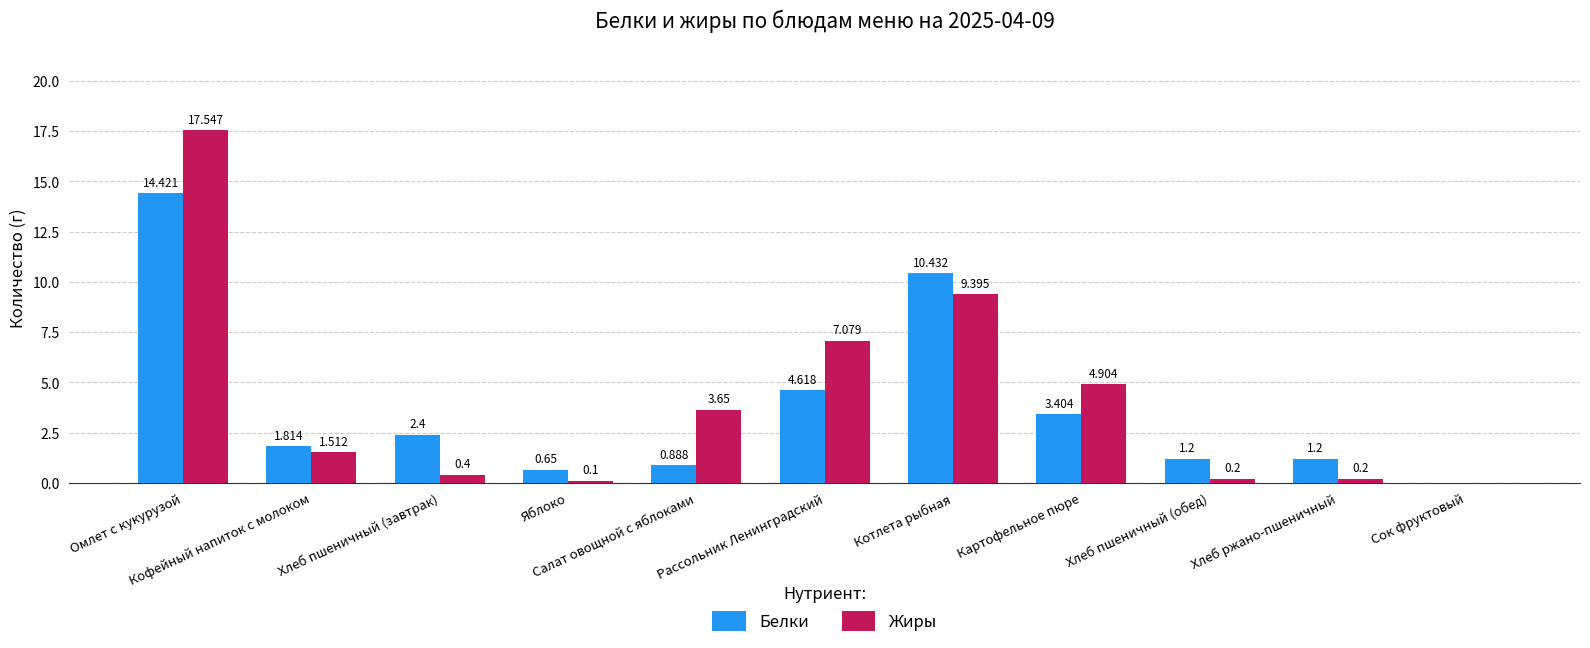

What is the spread (max minus min) of values at Омлет с кукурузой?

3.1